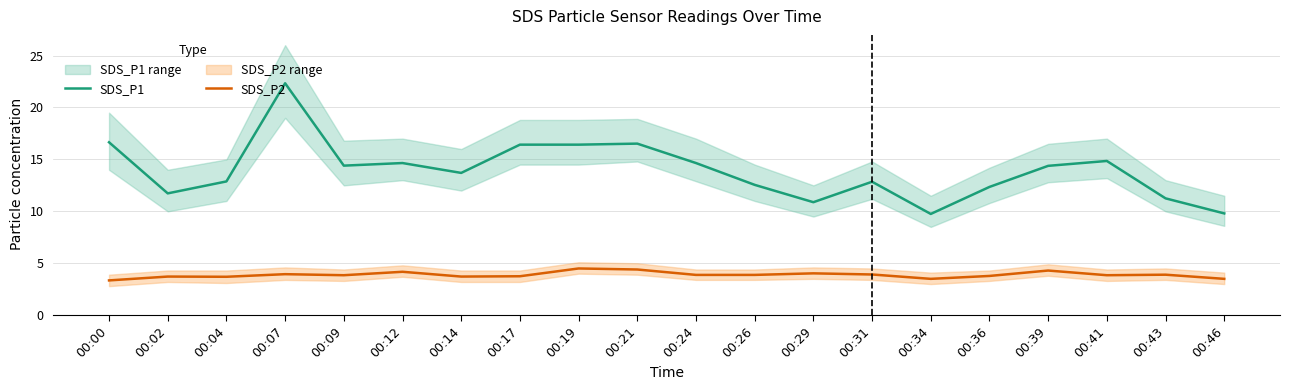

Rank the series at 00:00 from highest to lowest value.

SDS_P1, SDS_P2